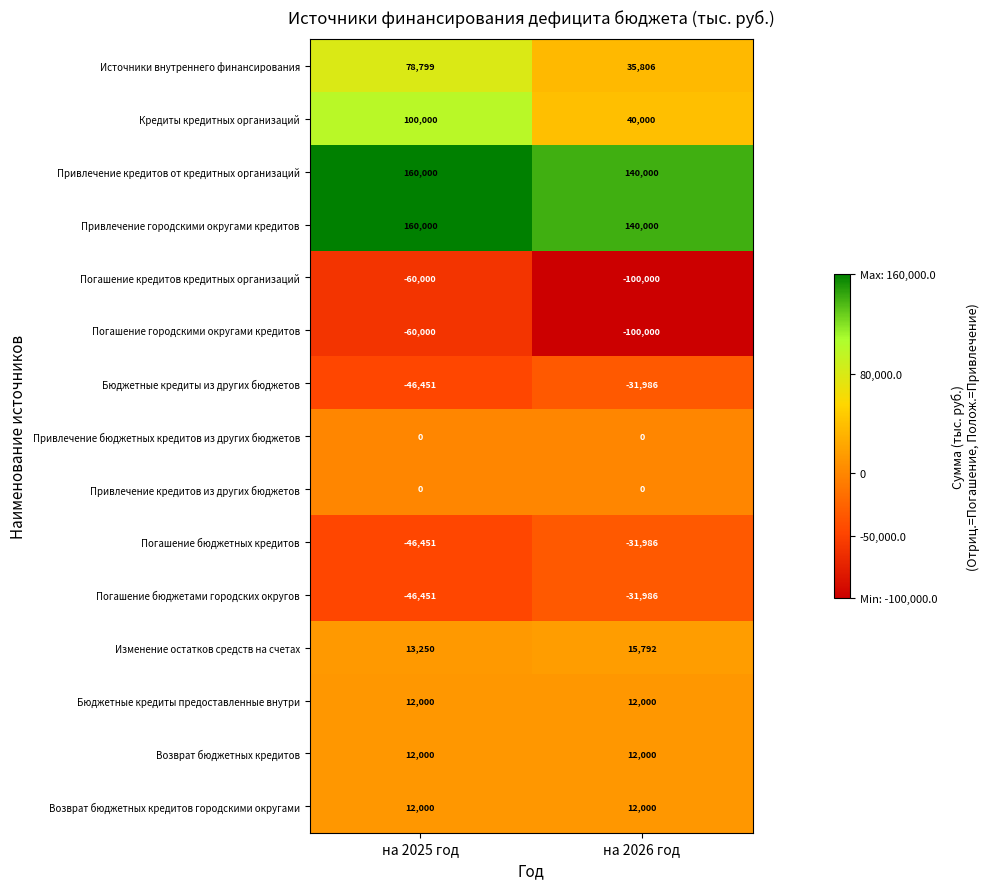

What is the difference between the highest and lowest values at на 2025 год?

220000